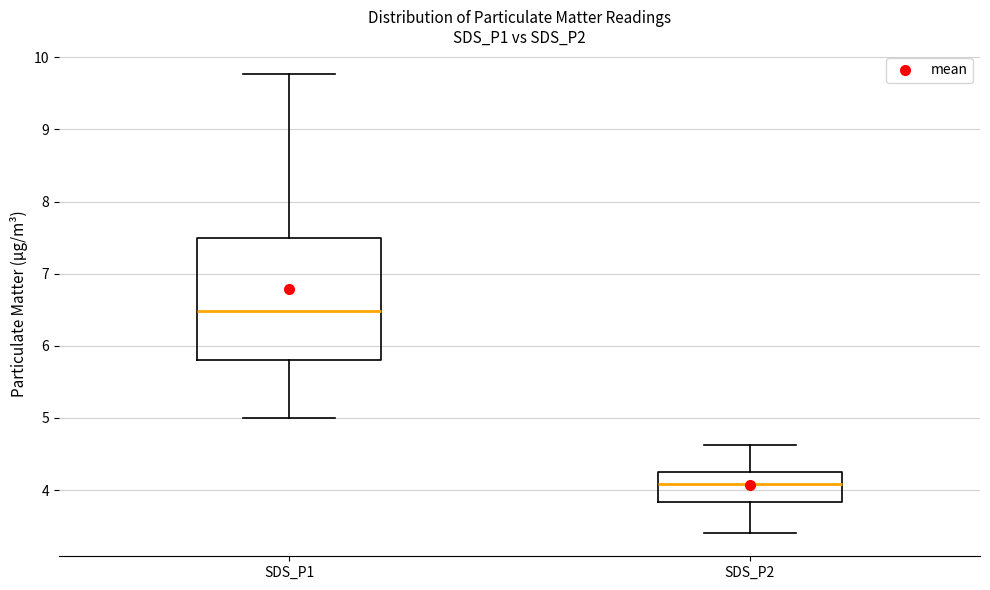

Which box has the highest median line?

SDS_P1